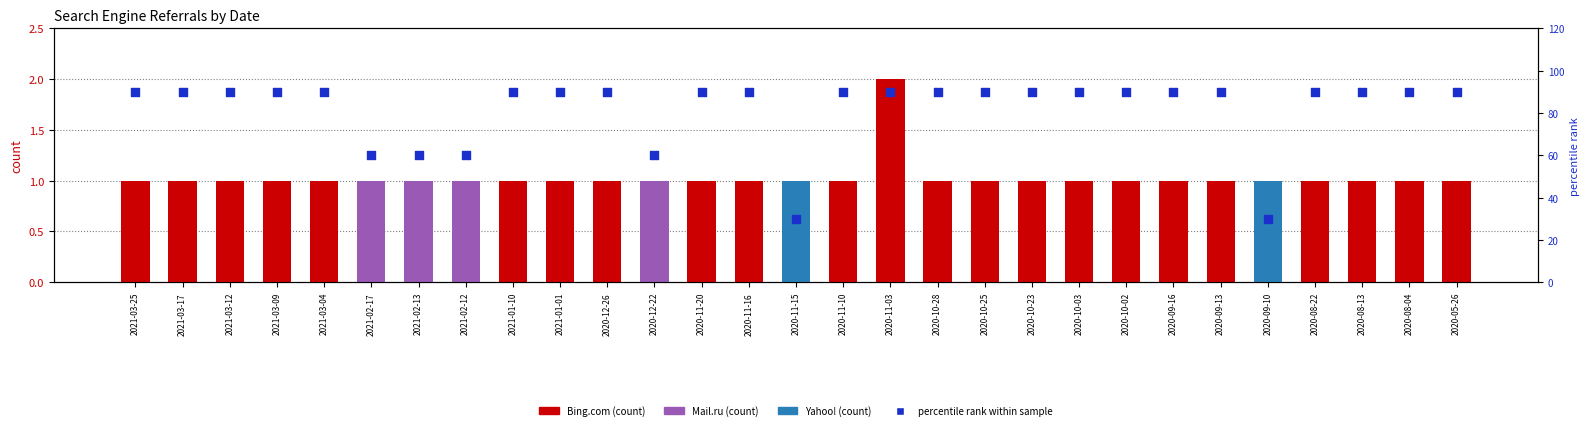

At which category is the sum across all series the highest?

2020-11-03